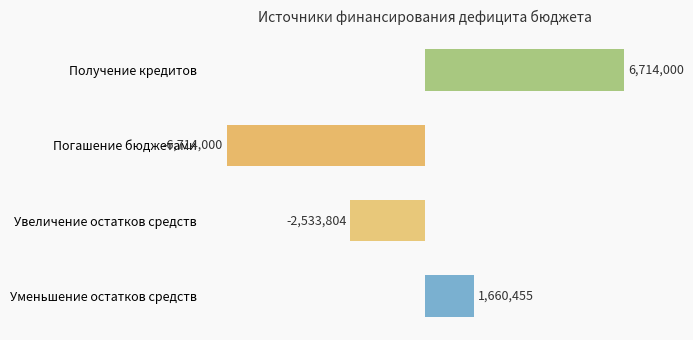

Are the bars horizontal?

Yes